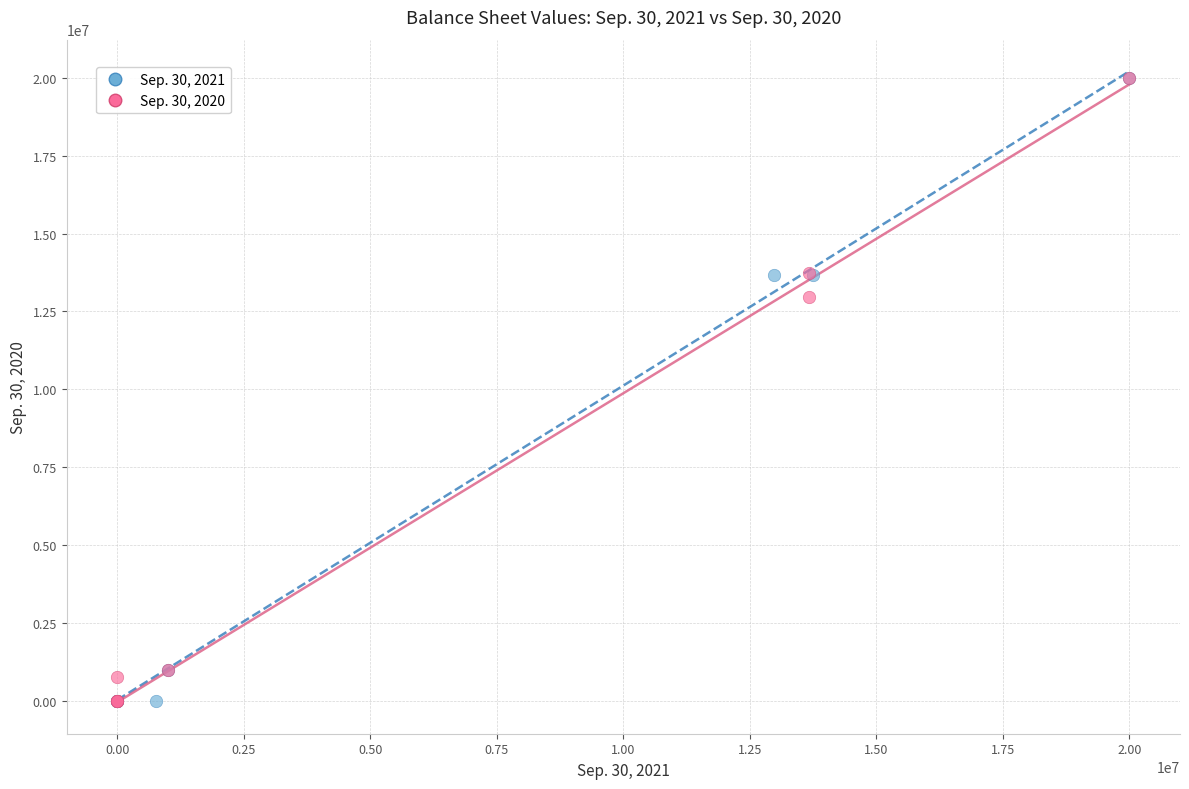

What are all the series names shown in the legend?

Sep. 30, 2021, Sep. 30, 2020